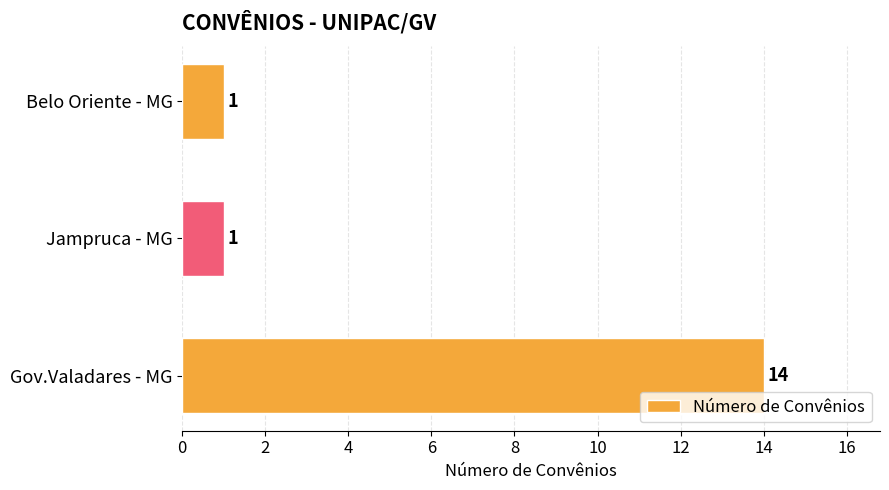

Which label corresponds to the largest value in the chart?

Gov.Valadares - MG